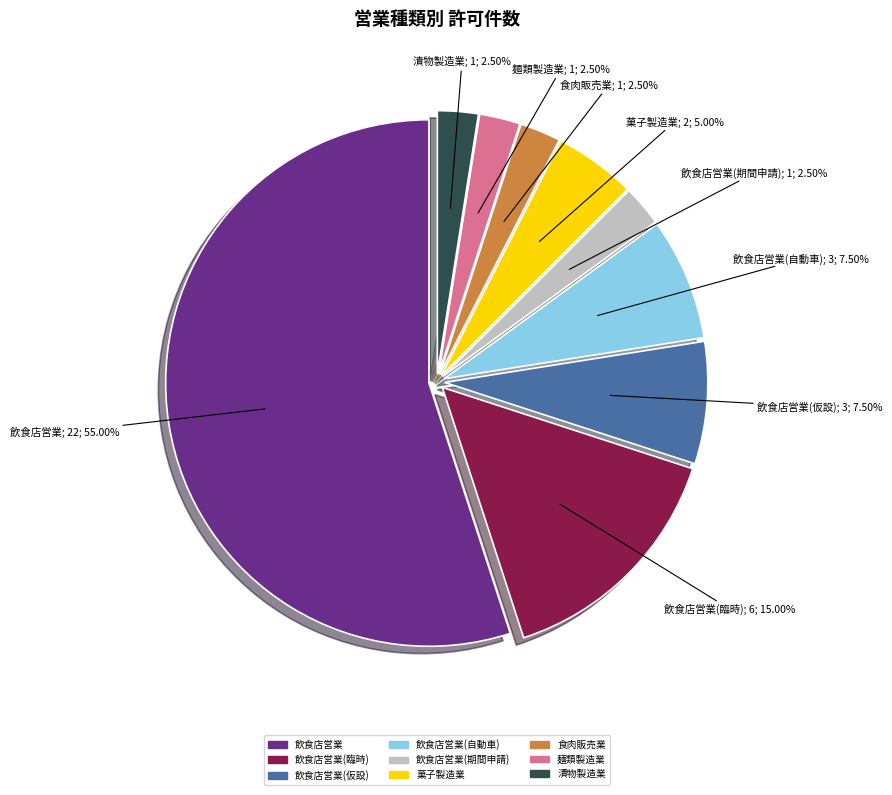

Does any single category account for the majority?

Yes